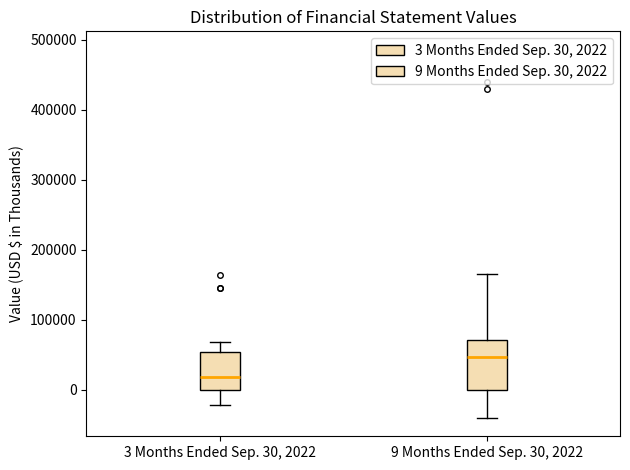

Where is the upper edge of the box for 9 Months Ended Sep. 30, 2022 on the y-axis? The values are not printed on the chart, so give them approximately, as read against the axis.

70000